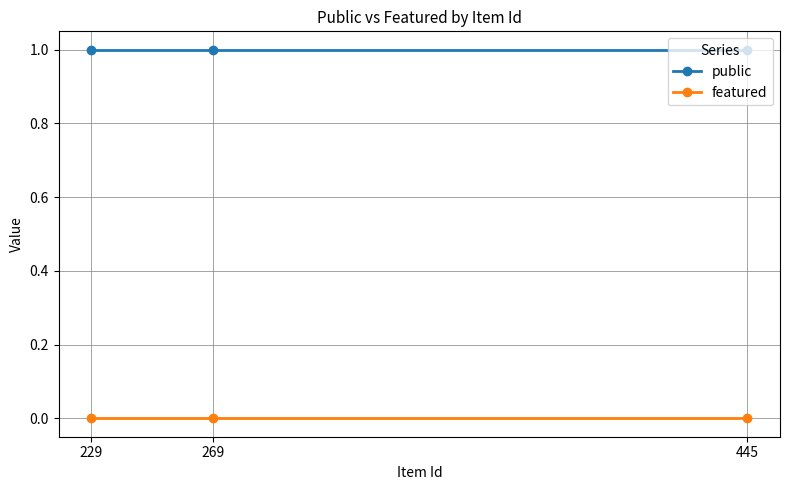

Reading left to right, list all the values displayed in this chart.

public: 229=1	269=1	445=1
featured: 229=0	269=0	445=0